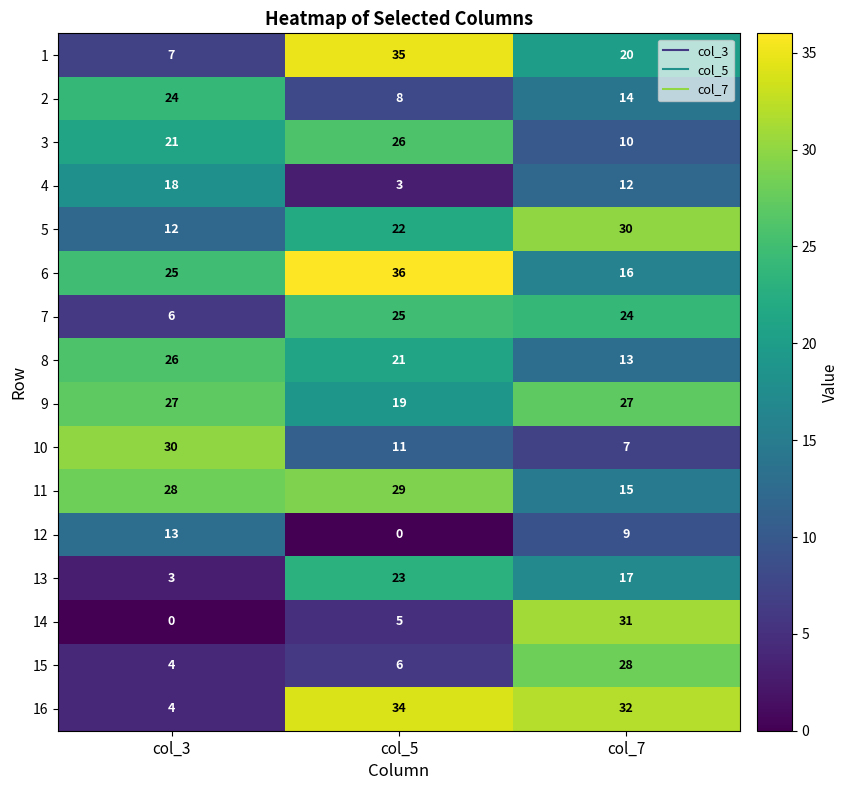

List the labels in order of 15 value, smallest first.

col_3, col_5, col_7